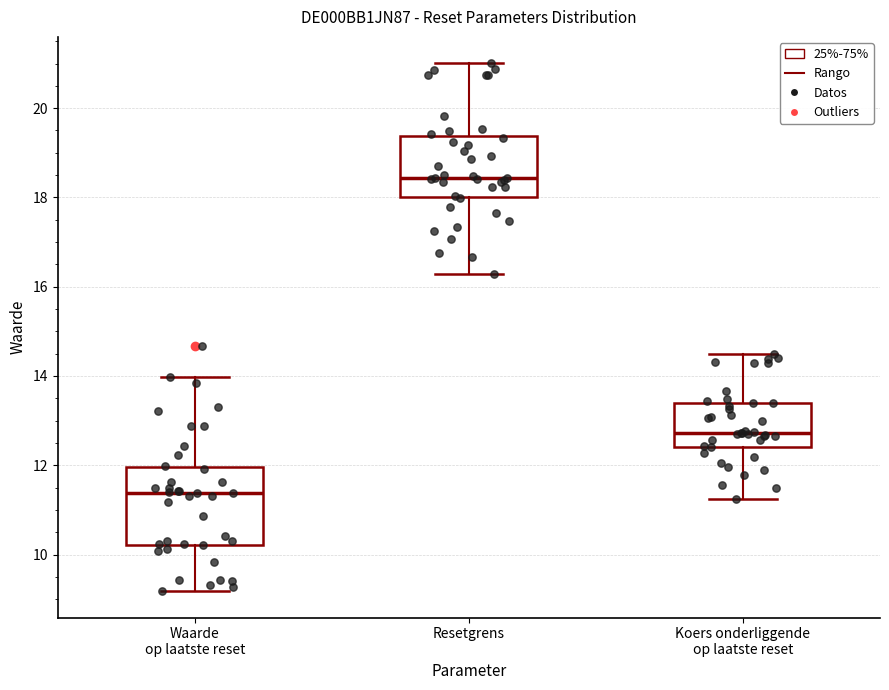

Comparing the boxes themselves (not the whiskers), which one is the tallest?

Waarde op laatste reset